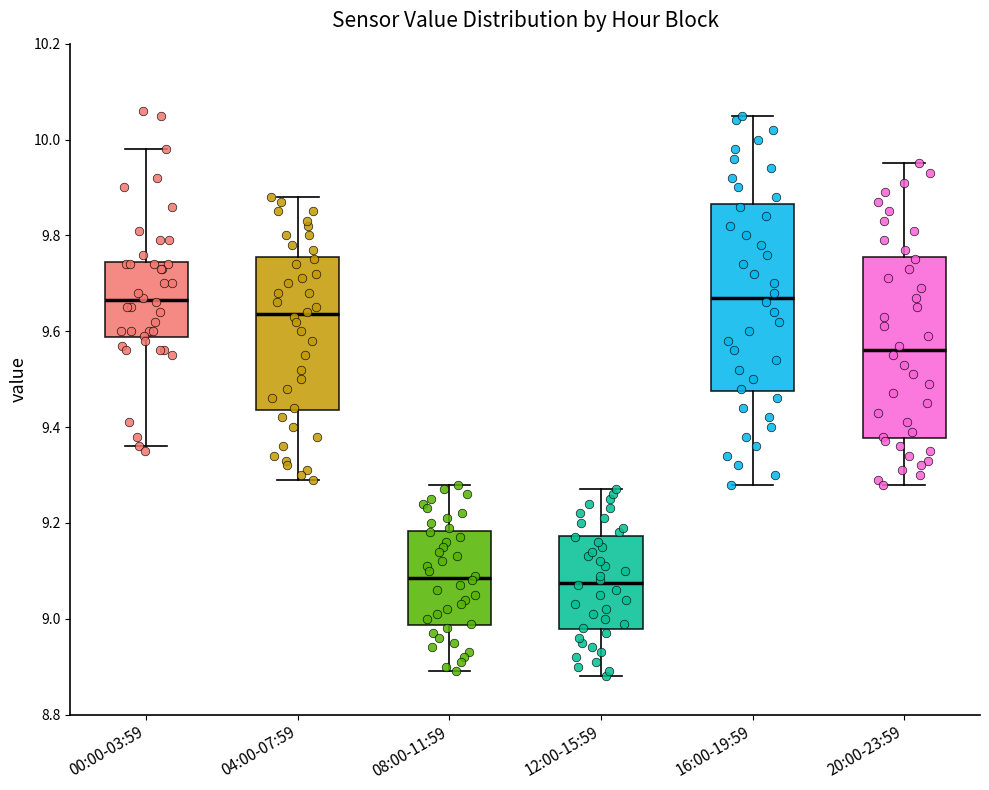

Reading left to right, transcribe this box plot: for each box, give where its median line is, the range the box spans, and where its two whiskers end, as read against the y-axis. The values are not printed on the chart, so give them approximately, as read against the axis.

00:00-03:59: median 9.66, box 9.58 to 9.74, whiskers 9.36 to 9.98
04:00-07:59: median 9.64, box 9.44 to 9.76, whiskers 9.30 to 9.88
08:00-11:59: median 9.08, box 8.98 to 9.18, whiskers 8.90 to 9.28
12:00-15:59: median 9.08, box 8.98 to 9.18, whiskers 8.88 to 9.28
16:00-19:59: median 9.68, box 9.48 to 9.86, whiskers 9.28 to 10.06
20:00-23:59: median 9.56, box 9.38 to 9.76, whiskers 9.28 to 9.96